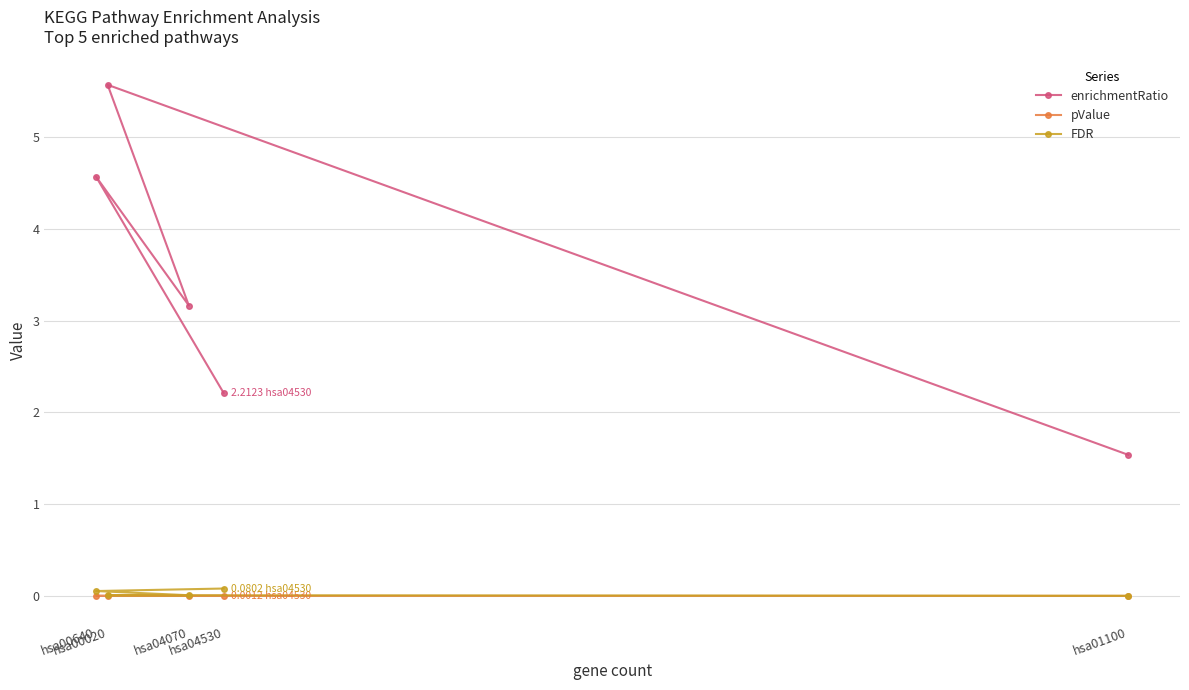

Reading left to right, list all the values displayed in this chart.

enrichmentRatio: hsa01100=1.5	hsa00020=5.6	hsa04070=3.2	hsa00640=4.6	hsa04530=2.2
pValue: hsa01100=0.0	hsa00020=0.0	hsa04070=0.0	hsa00640=0.0	hsa04530=0.0
FDR: hsa01100=0.0	hsa00020=0.0	hsa04070=0.0	hsa00640=0.1	hsa04530=0.1